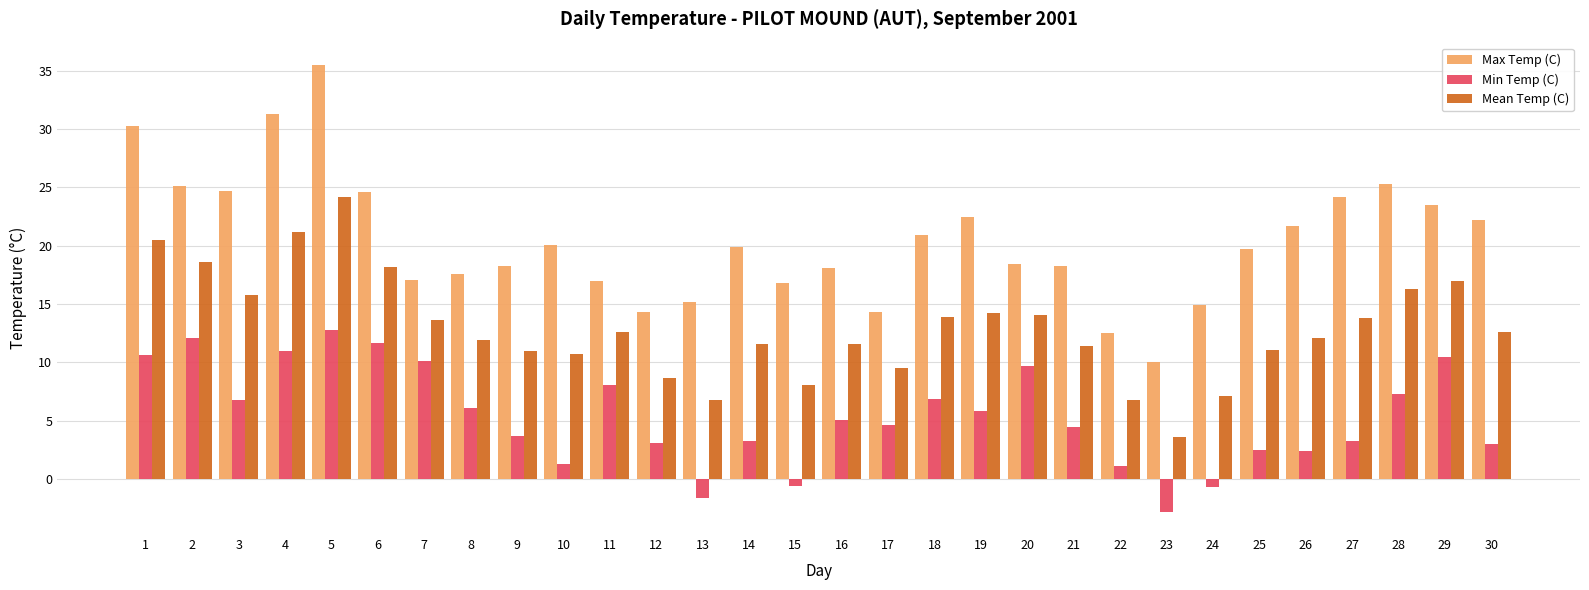

Rank the series by their average value, from highest to lowest.

Max Temp (C), Mean Temp (C), Min Temp (C)